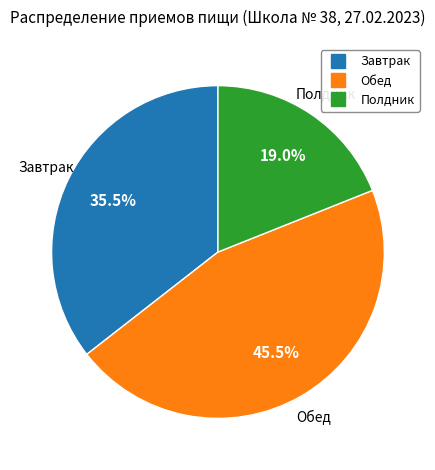

What is the largest slice in the pie chart?

Обед